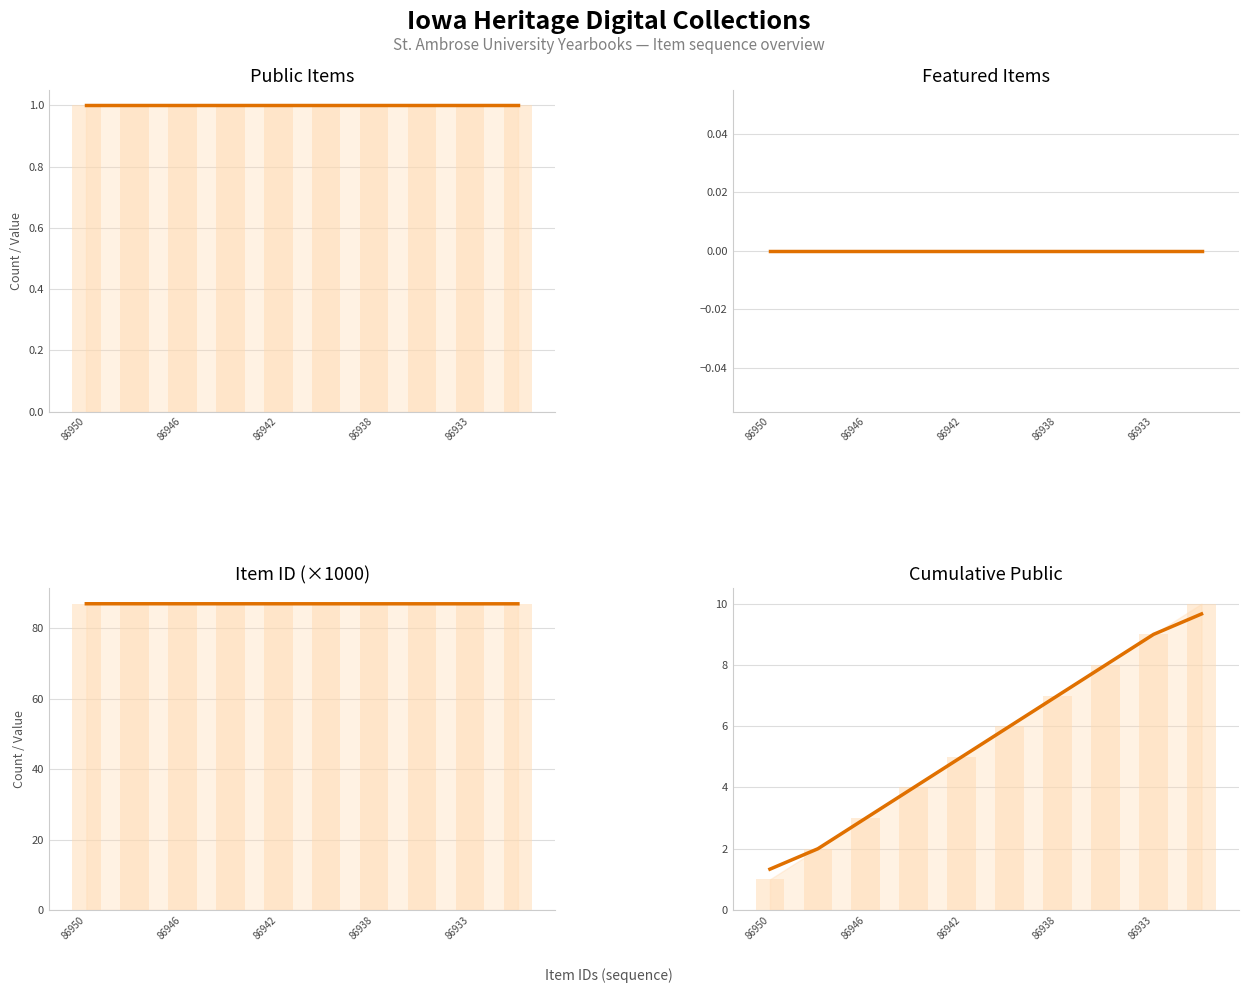

Which category has the lowest value in the Cumulative Public series?

86950